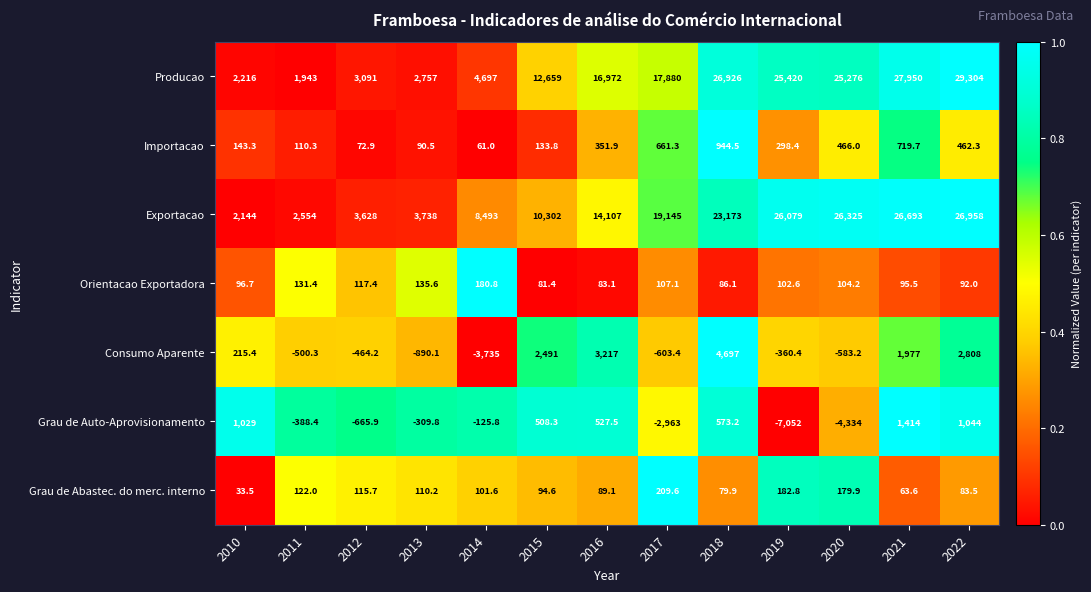

At which category is the sum across all series the highest?

2022